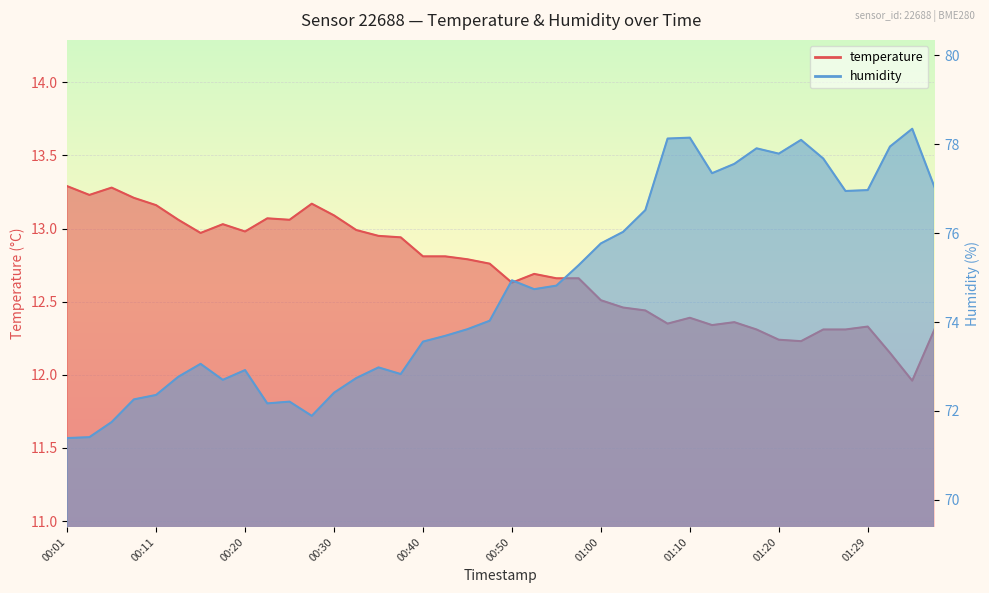

In temperature, how many points are higher than both neighbors (excluding endpoints)?

8